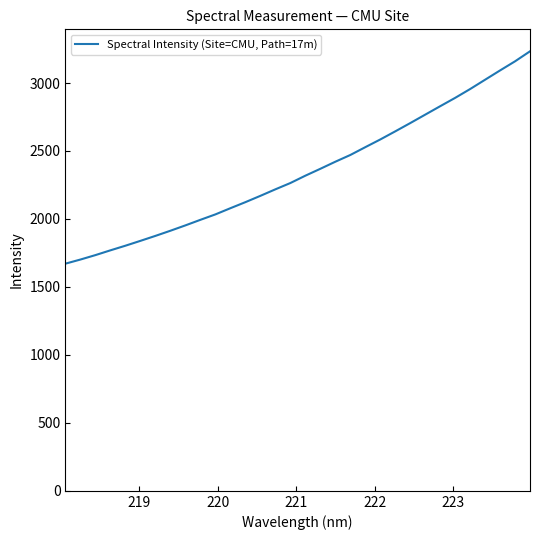

Is this an area chart (filled region under the line)?

No